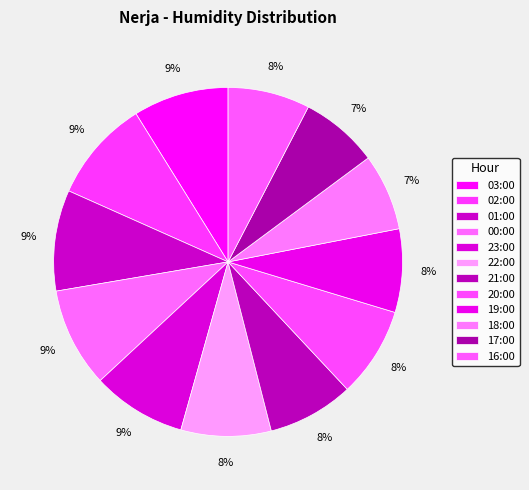

How many segments does this pie chart have?

12